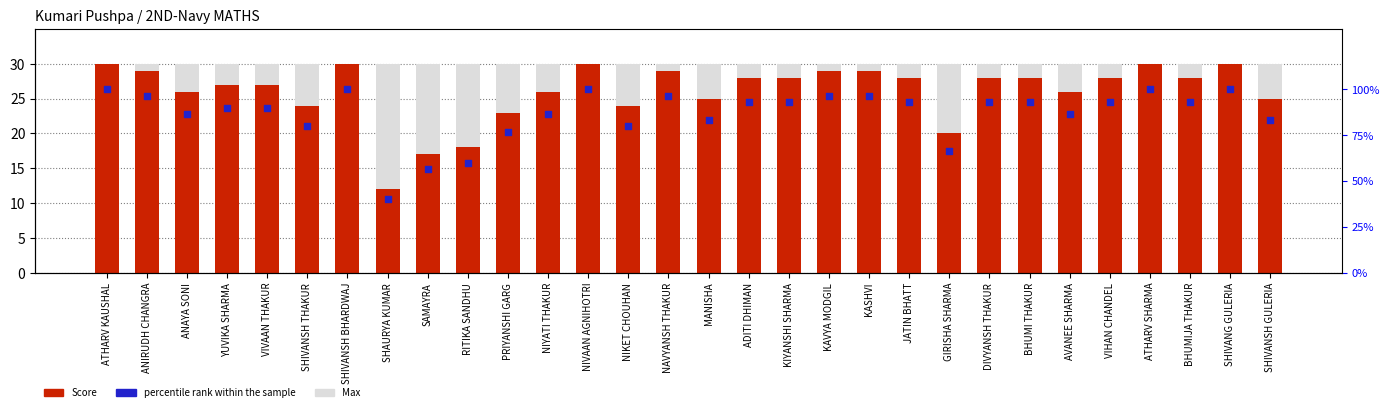

Is the value of percentile rank within the sample at KASHVI greater than the value of Max at BHUMI THAKUR?

Yes